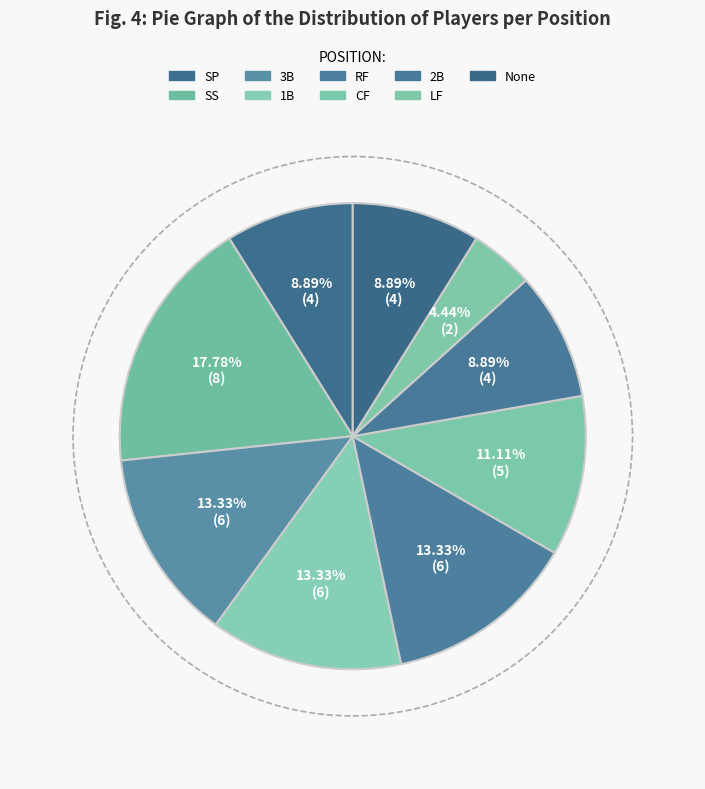

How many segments does this pie chart have?

9